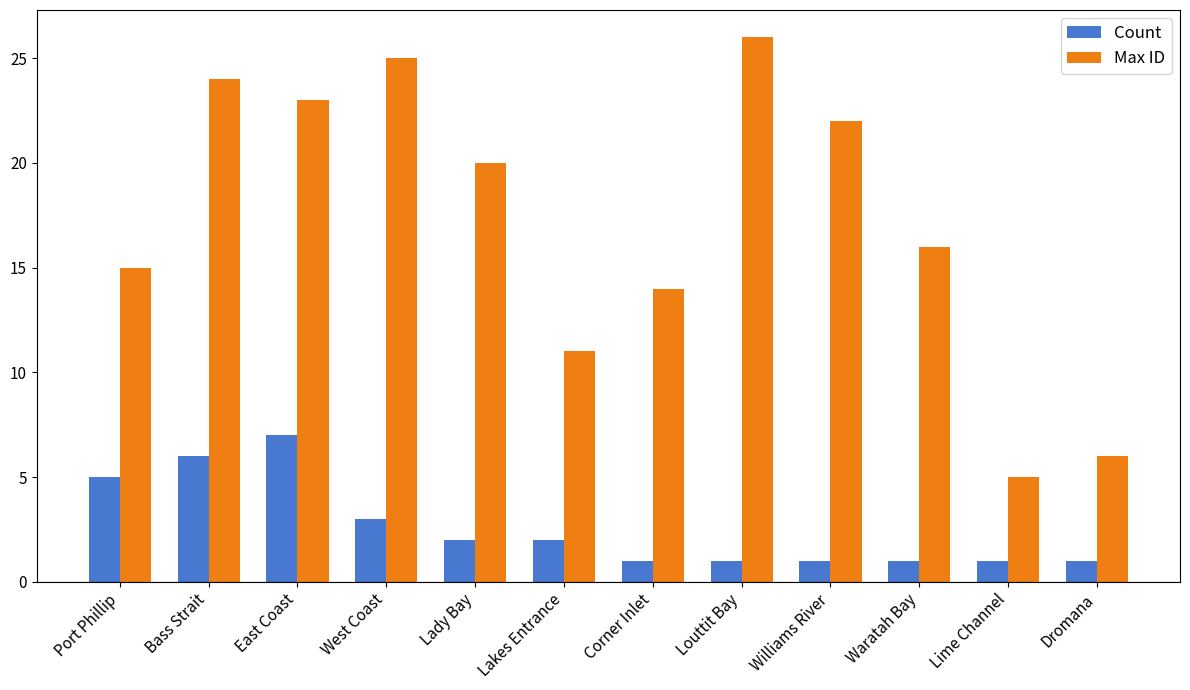

What is the label of the 9th bar from the left?

Williams River